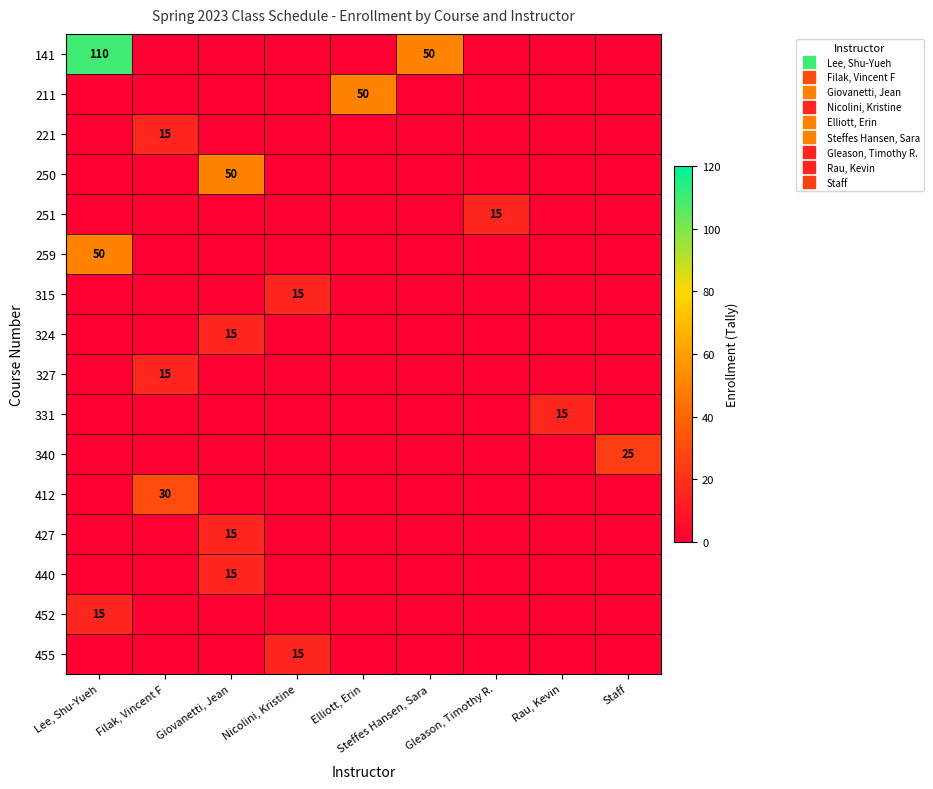

What is the spread (max minus min) of values at Steffes Hansen, Sara?

50